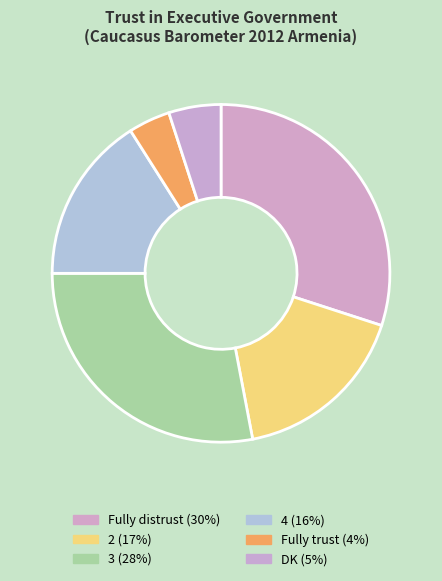

Between DK and Fully distrust, which is larger?

Fully distrust